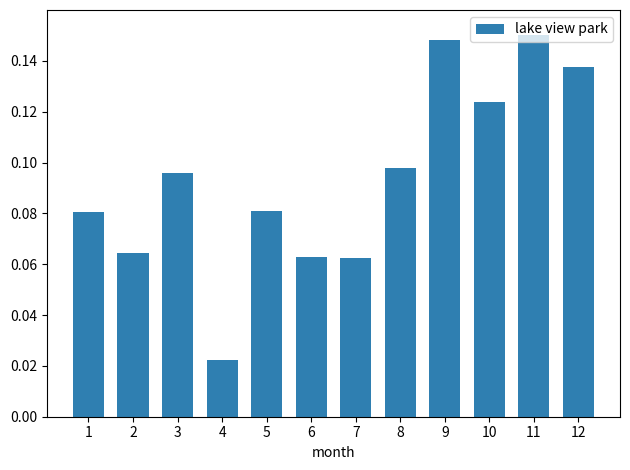

Which label corresponds to the largest value in the chart?

11